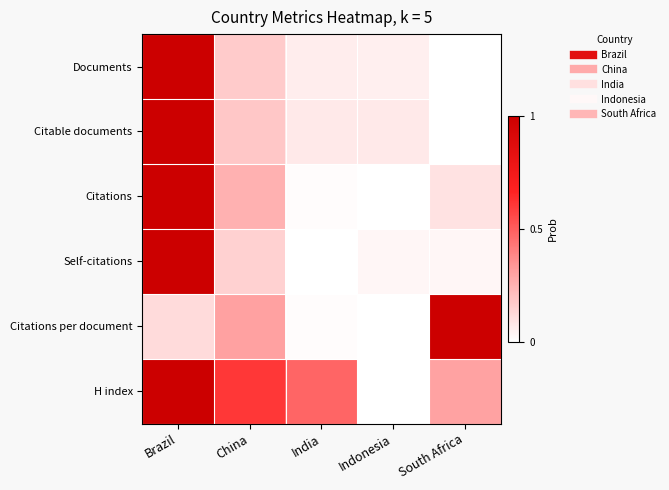

Between India and Indonesia, which series saw the biggest shift?

H index